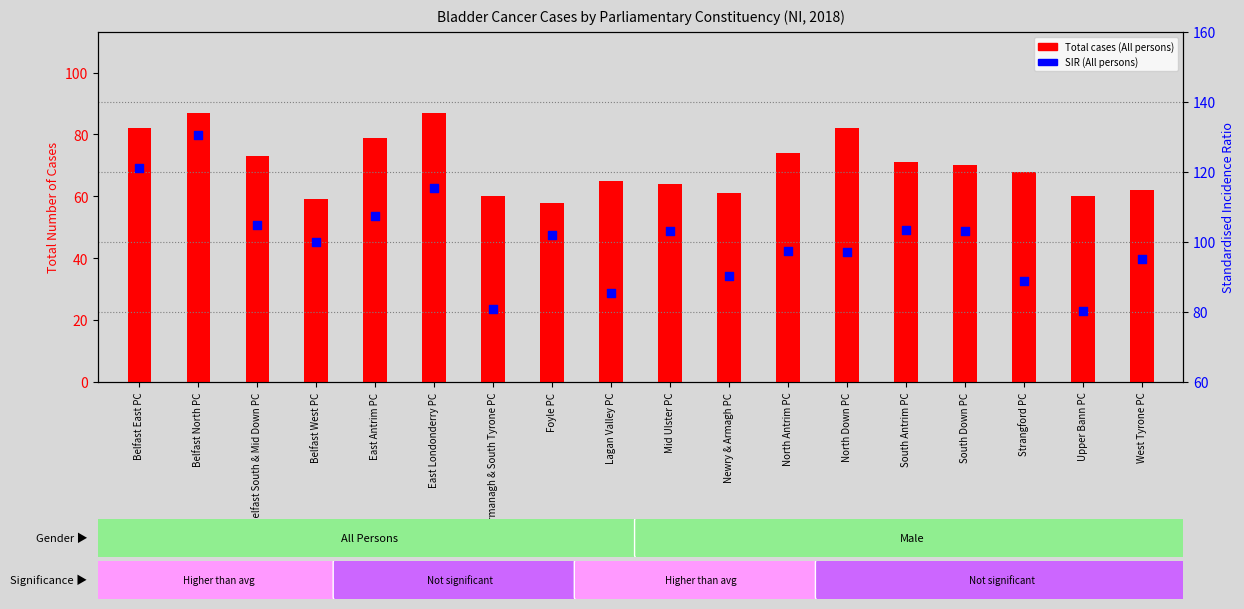

Which series contains the highest Y value?

SIR (All persons)